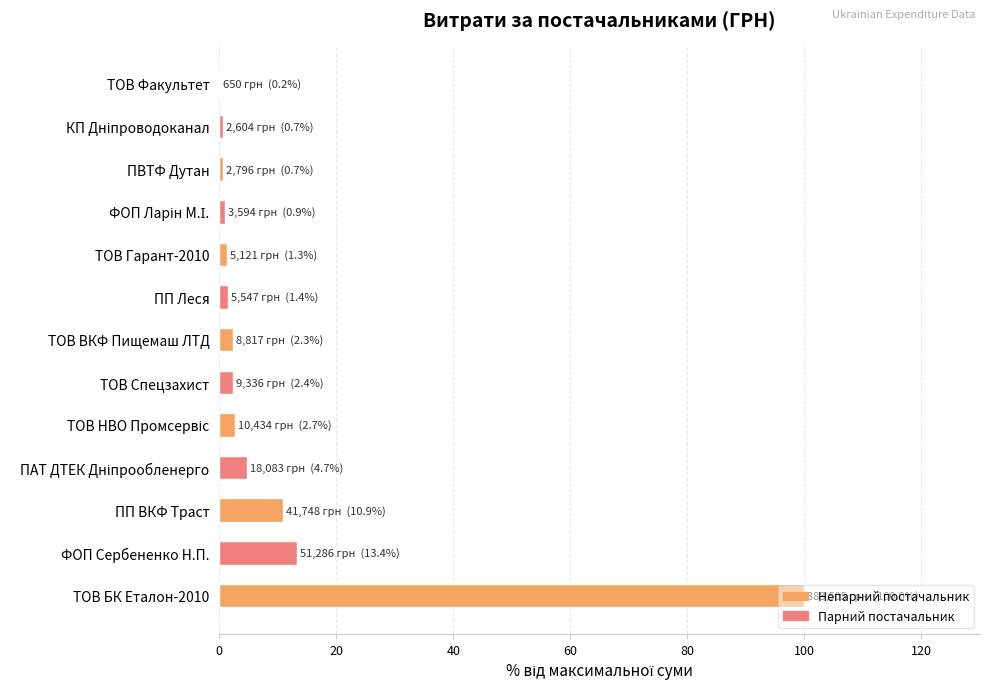

The chart shows a value of 2.8 at ПП ВКФ Траст. True or false?

False